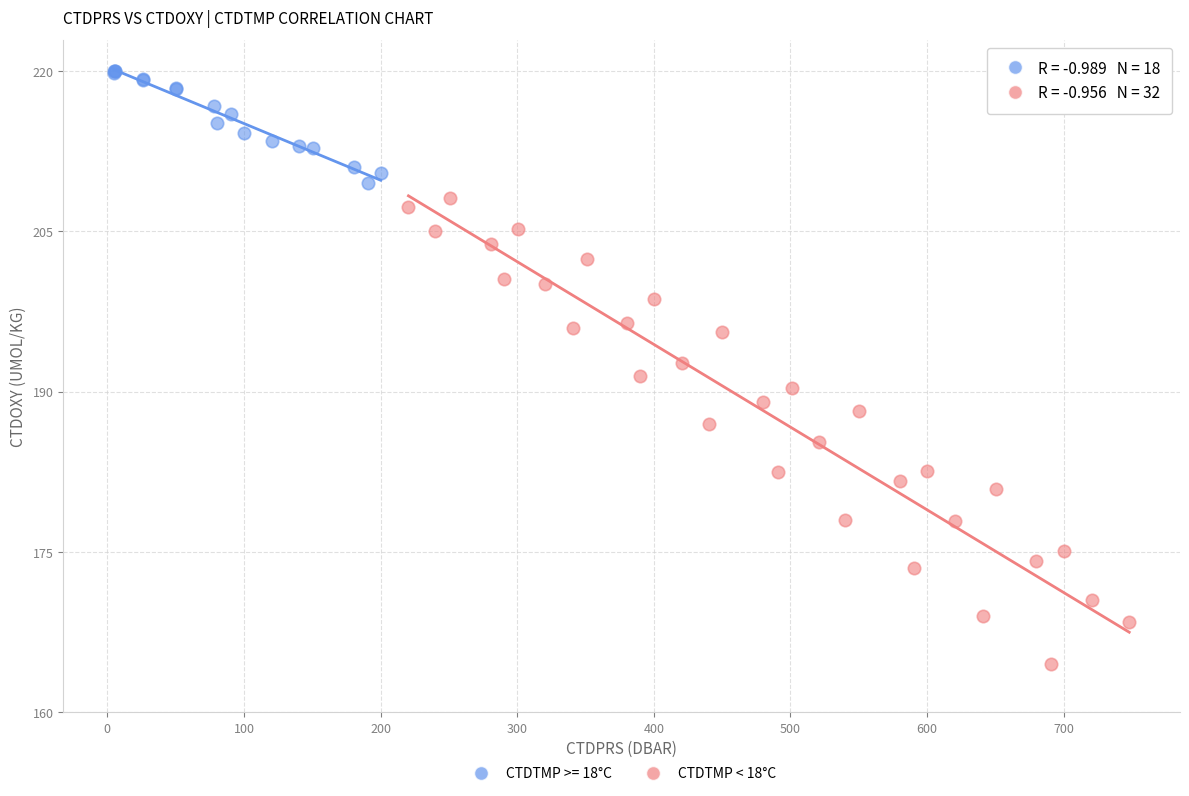

Which series contains the highest Y value?

CTDTMP >= 18°C